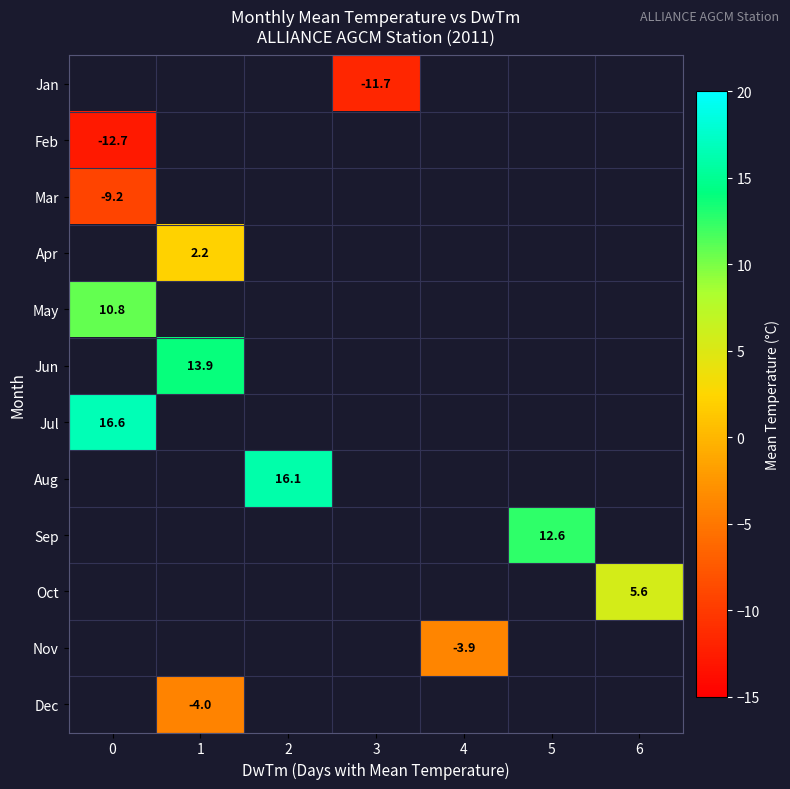

What is the smallest value displayed?

-12.7